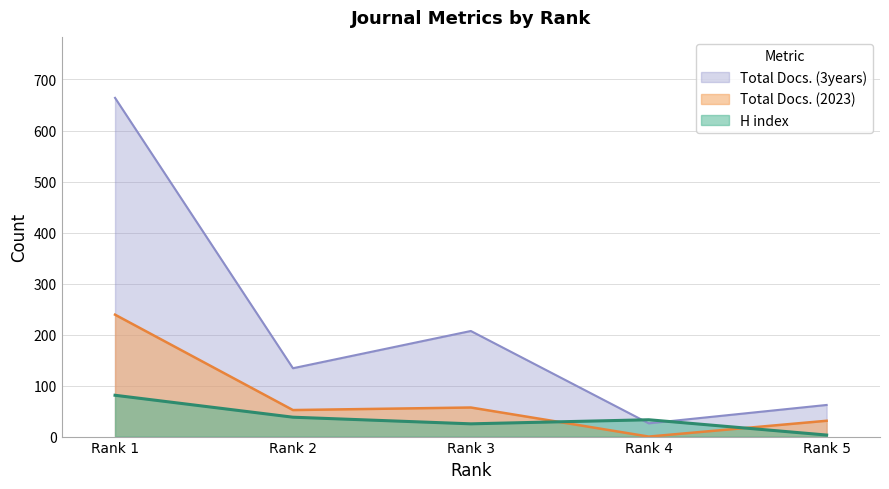

List the series in order of their overall mean, lowest first.

H index, Total Docs. (2023), Total Docs. (3years)